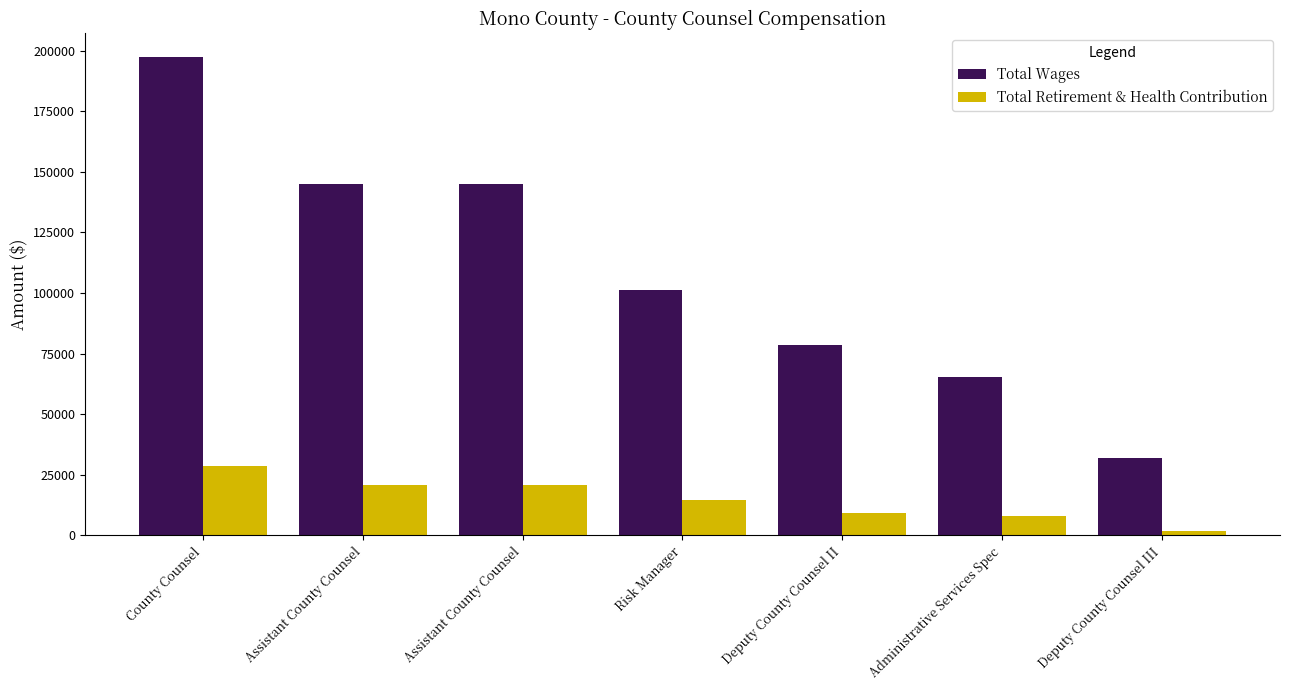

Reading left to right, extract all data points from this chart.

Total Wages: 197253	145157	145143	101343	78486	65559	32155
Total Retirement & Health Contribution: 28689	20723	20725	14659	9164	7895	1819